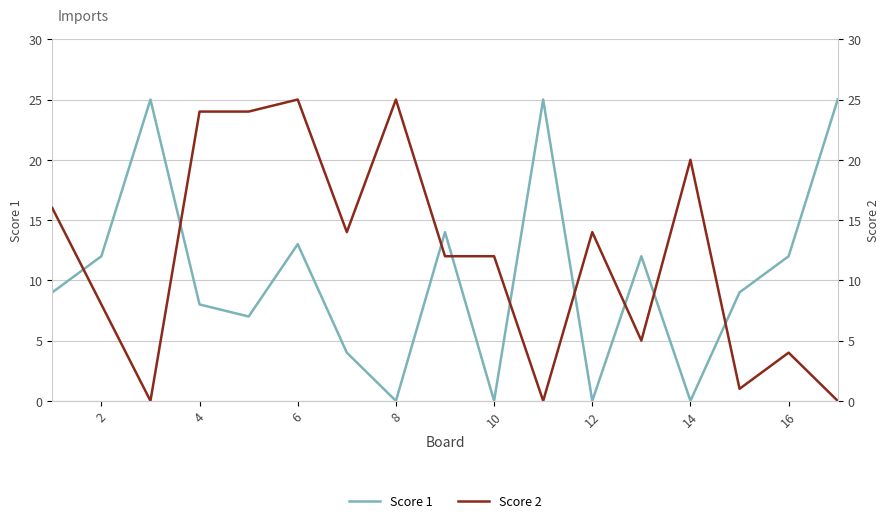

Rank the series by their average value, from highest to lowest.

Score 2, Score 1